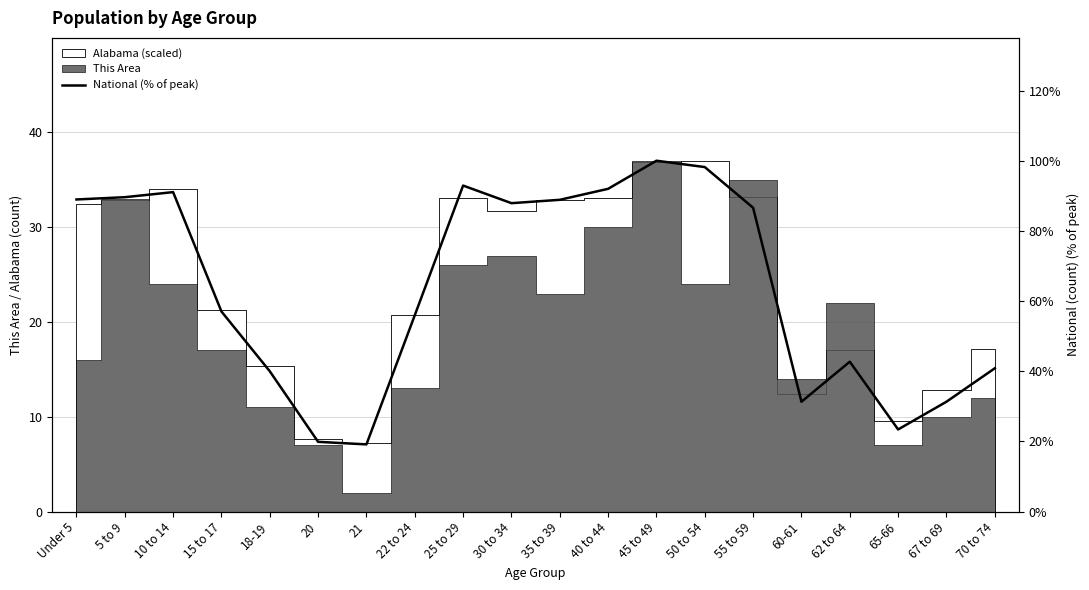

How many points are lower than both their immediate neighbors (excluding endpoints)?

4